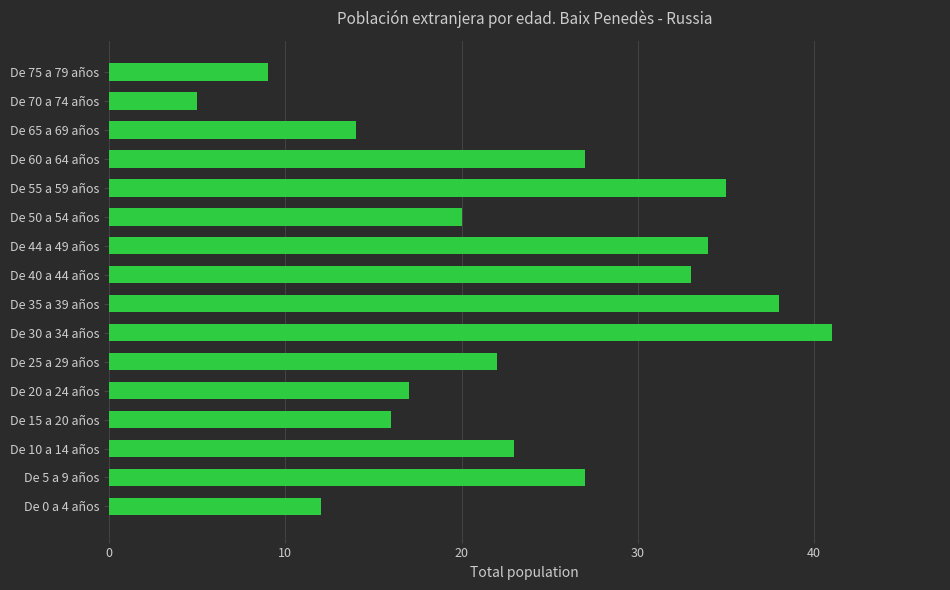

True or false: the data shows 16 at De 15 a 20 años.

True